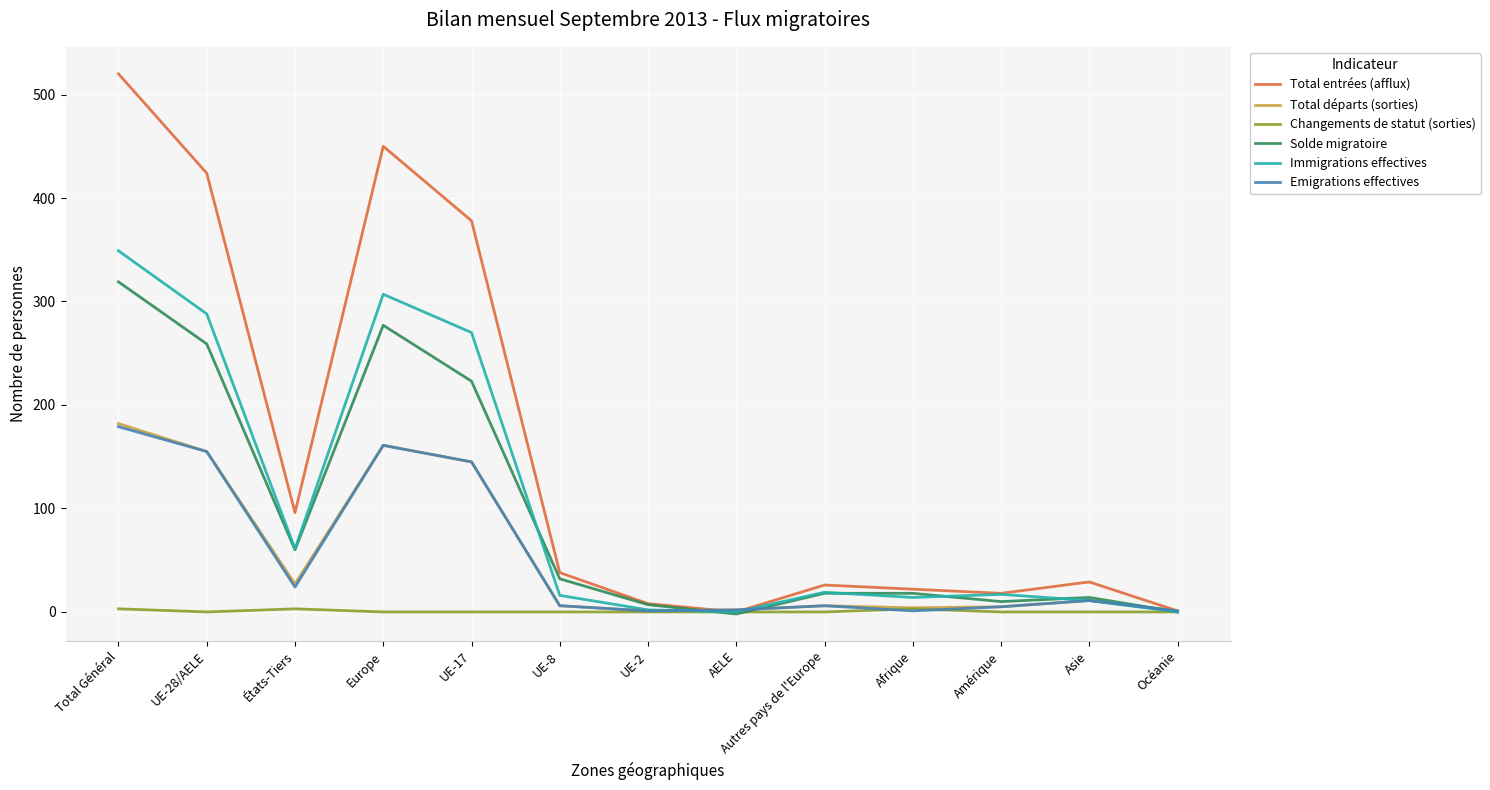

The value of Total entrées (afflux) at Océanie is 1. True or false?

True